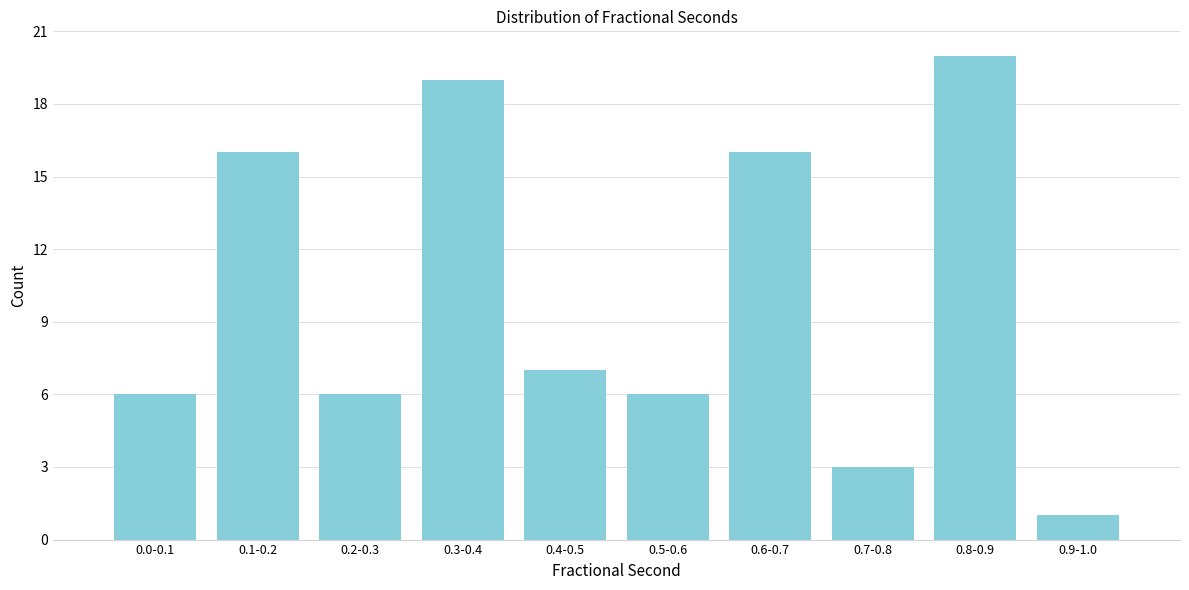

Reading left to right, transcribe all the data shown in this chart.

6	16	6	19	7	6	16	3	20	1